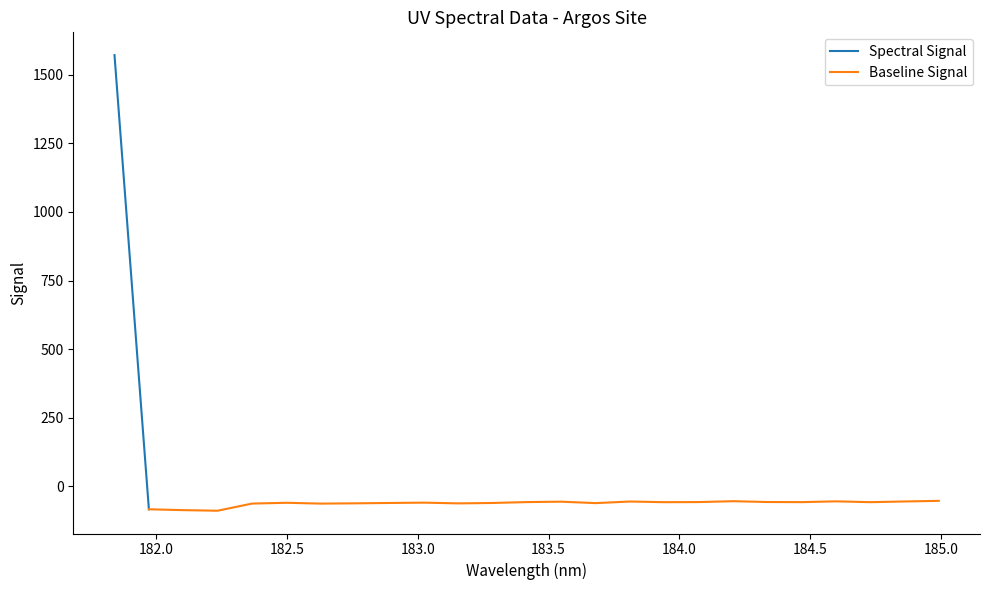

True or false: the data has more than 2 interior local peaks.

True